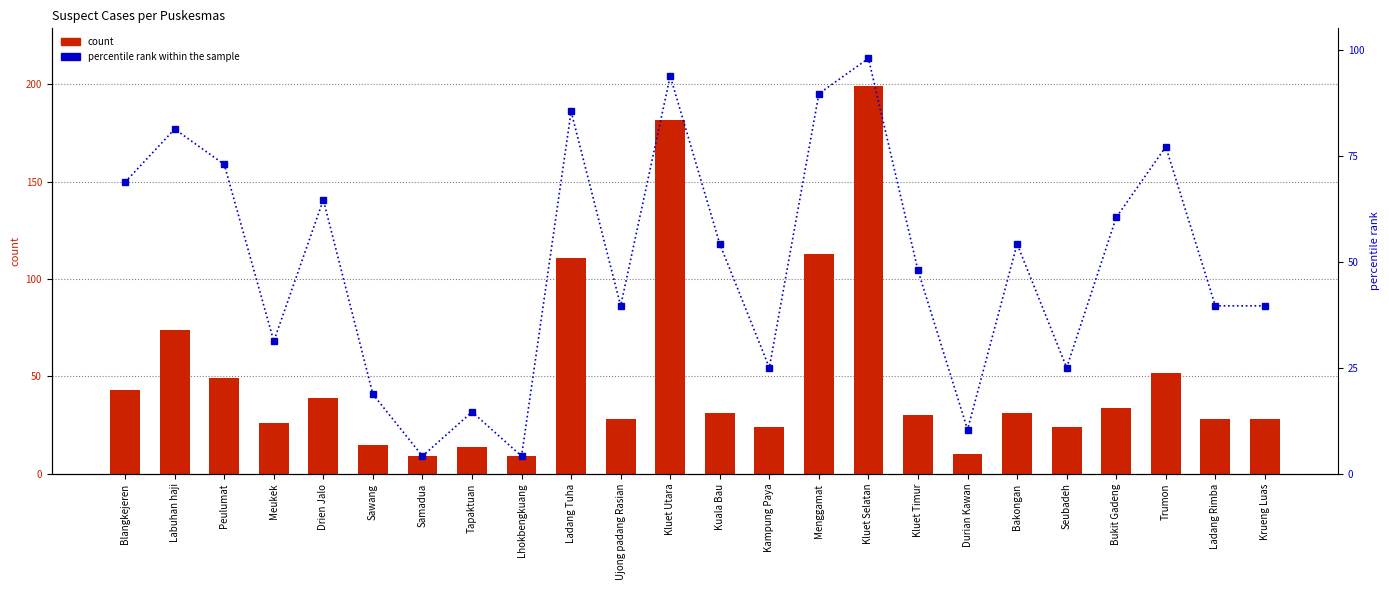

What are all the series names shown in the legend?

count, percentile rank within the sample